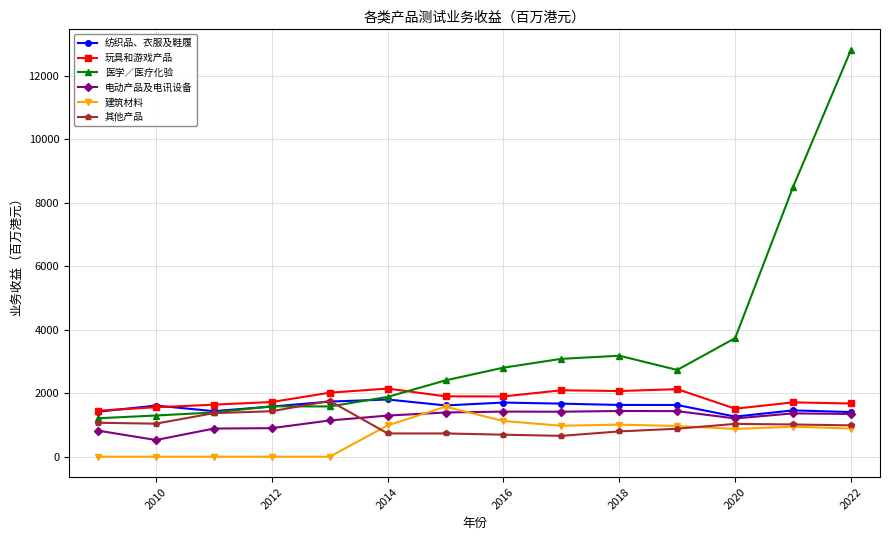

True or false: 玩具和游戏产品 and 电动产品及电讯设备 cross at least once.

False